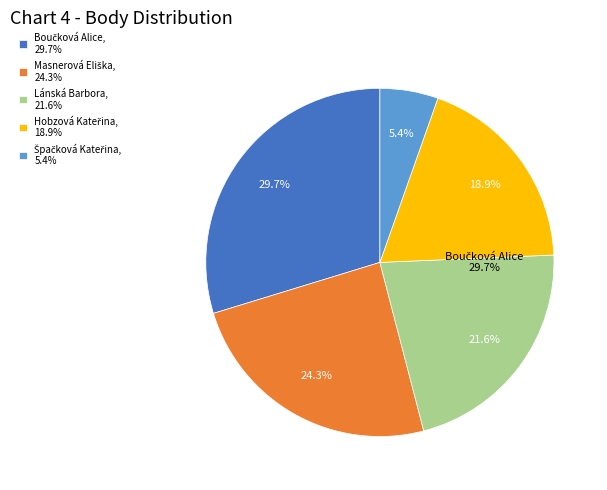

To the nearest percent, what is the combined percentage of Masnerová Eliška and Boučková Alice?

54%